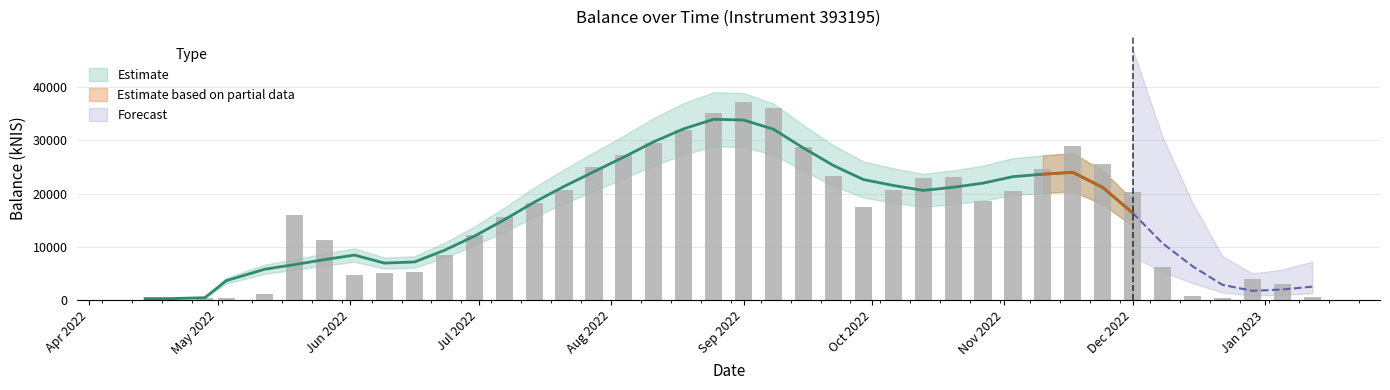

Are the bars grouped side by side (vs. stacked)?

No